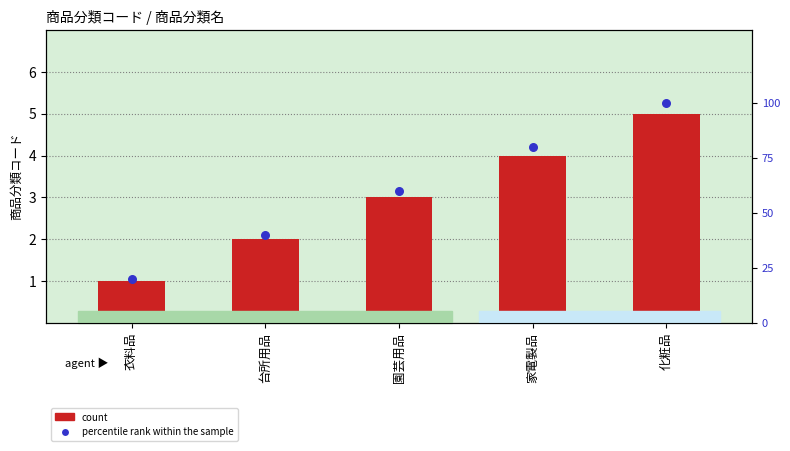

What are all the series names shown in the legend?

count, percentile rank within the sample